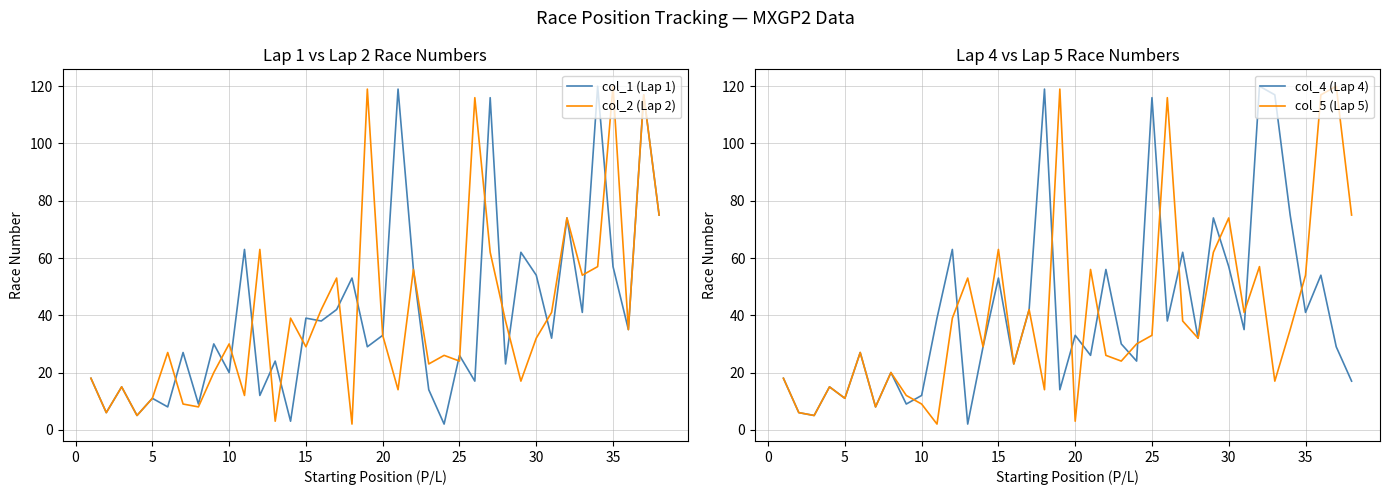

Is it true that col_5 (Lap 5) equals 11 at 5?

True